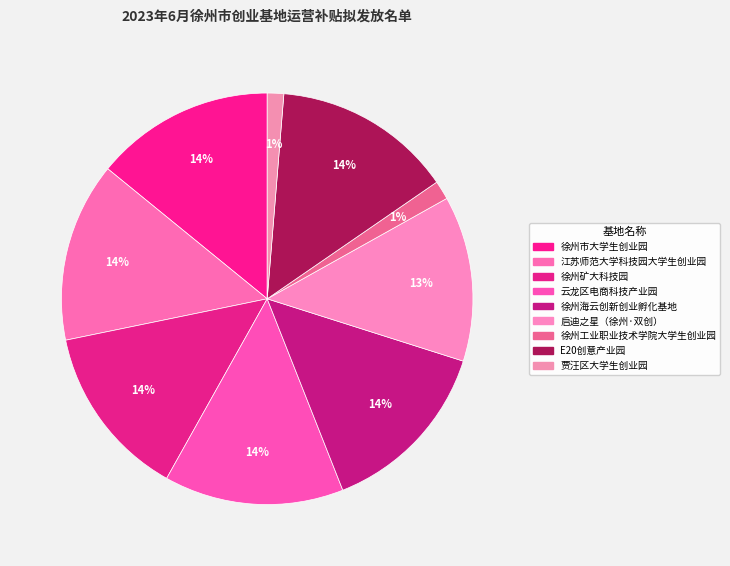

Does 徐州矿大科技园 represent more than half of the total?

No